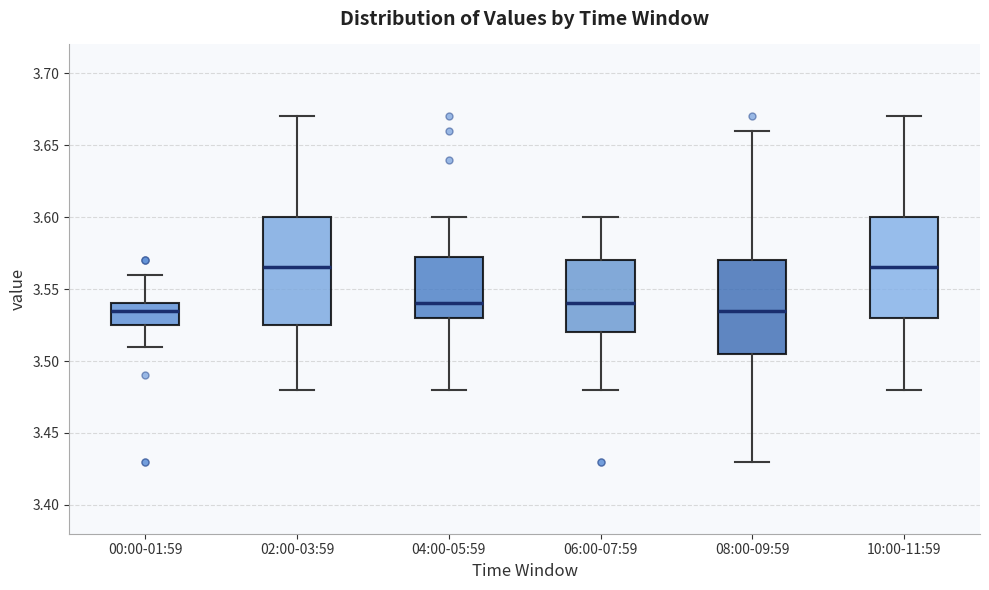

Reading left to right, read every box against the y-axis: the position of its median line, the range the box covers, and the ends of its whiskers. The values are not printed on the chart, so give them approximately, as read against the axis.

00:00-01:59: median 3.535, box 3.525 to 3.540, whiskers 3.510 to 3.560
02:00-03:59: median 3.565, box 3.525 to 3.600, whiskers 3.480 to 3.670
04:00-05:59: median 3.540, box 3.530 to 3.575, whiskers 3.480 to 3.600
06:00-07:59: median 3.540, box 3.520 to 3.570, whiskers 3.480 to 3.600
08:00-09:59: median 3.535, box 3.505 to 3.570, whiskers 3.430 to 3.660
10:00-11:59: median 3.565, box 3.530 to 3.600, whiskers 3.480 to 3.670